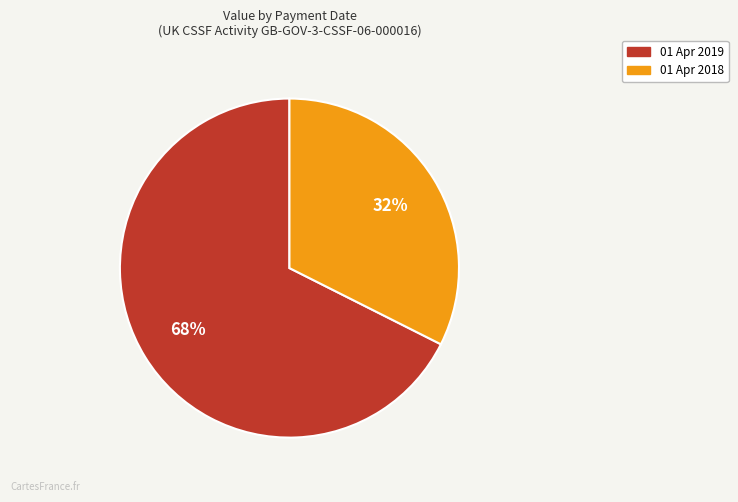

Do 01 Apr 2018 and 01 Apr 2019 together represent more than half of the pie?

Yes